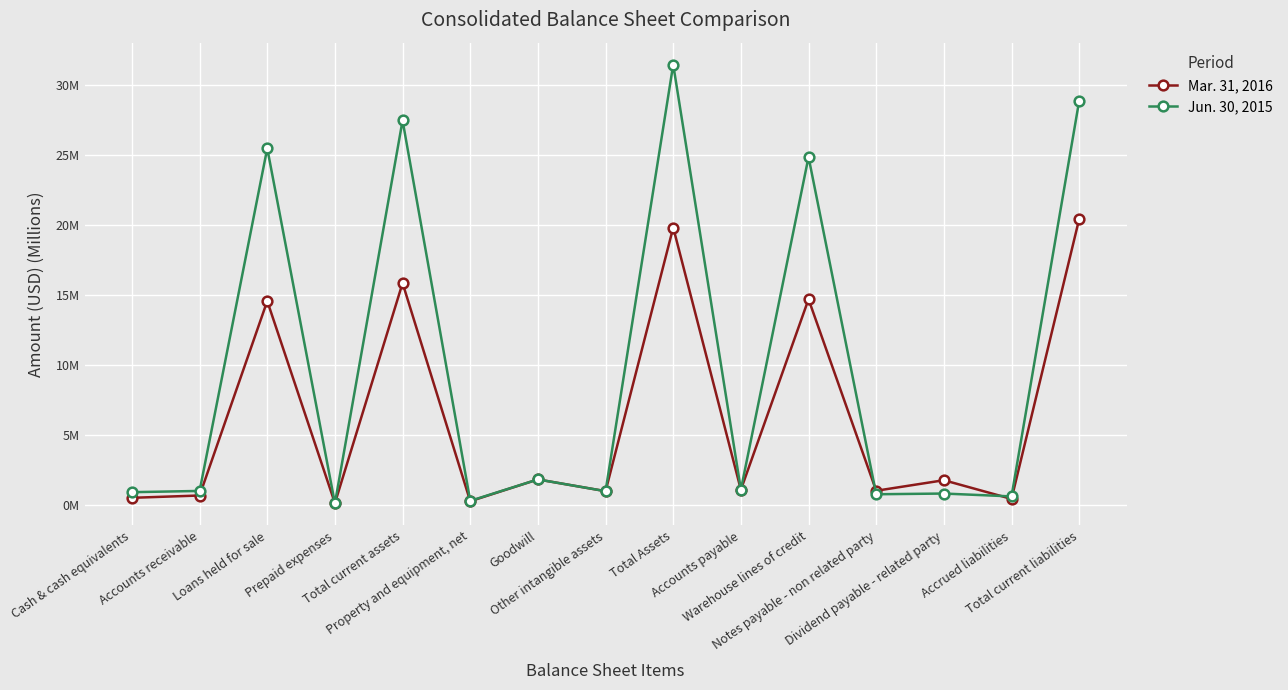

At which category is the sum across all series the highest?

Total Assets